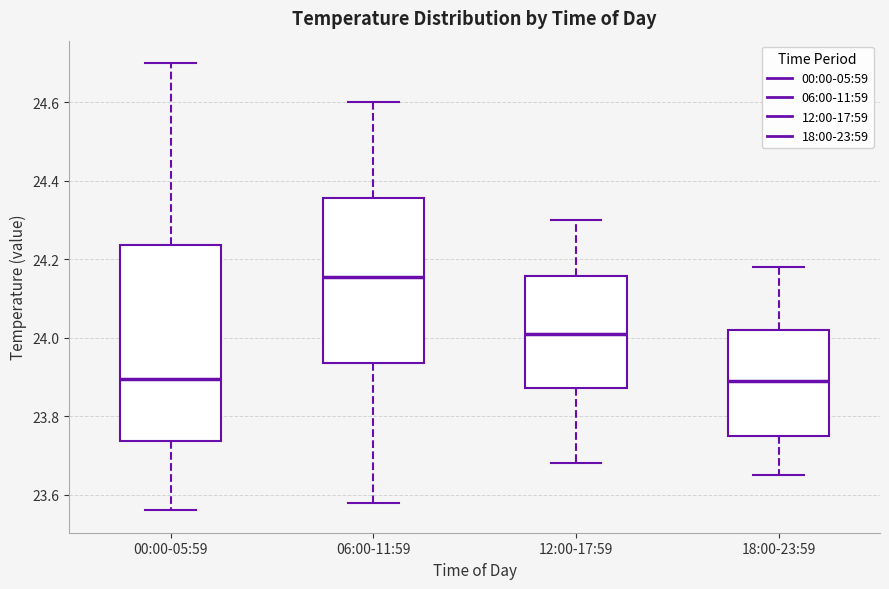

Which box is the tallest, from its lower edge to its upper edge?

00:00-05:59